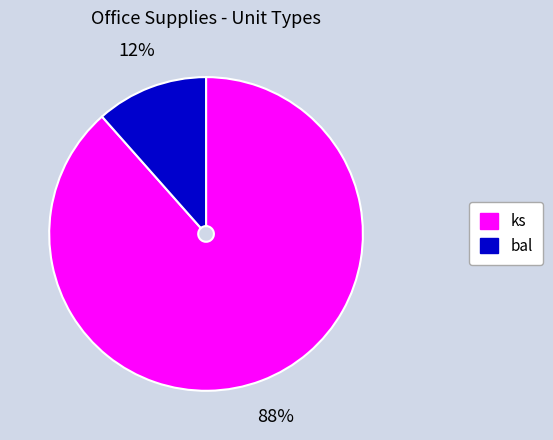

Does any single category account for the majority?

Yes